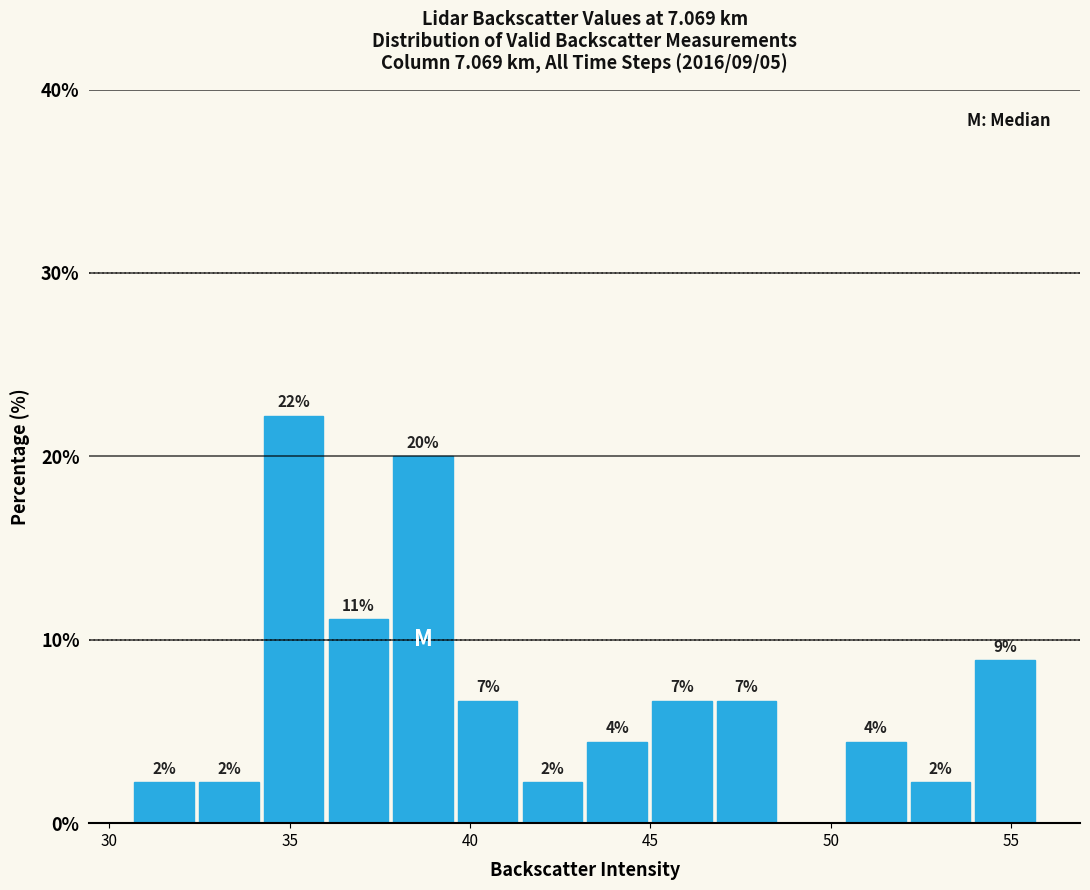

Read against the x-axis, roughly where is the centre of the tallest bar?

35.0